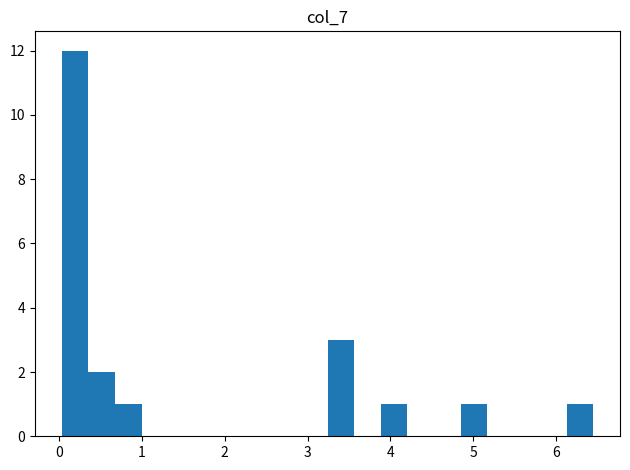

Read against the x-axis, roughly where is the centre of the tallest bar?

0.2